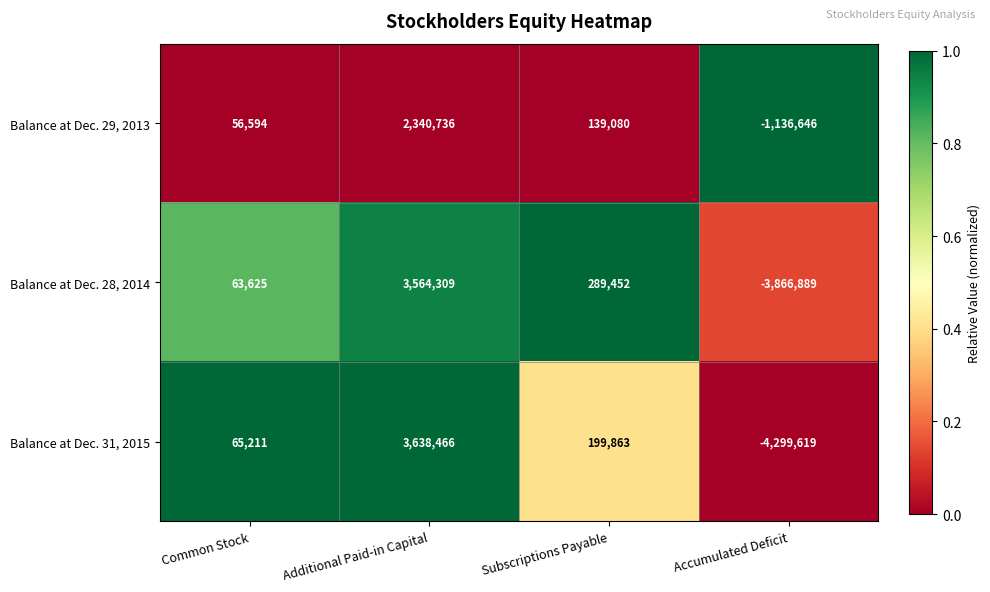

The Balance at Dec. 29, 2013 series shows 139080 at Subscriptions Payable. True or false?

True